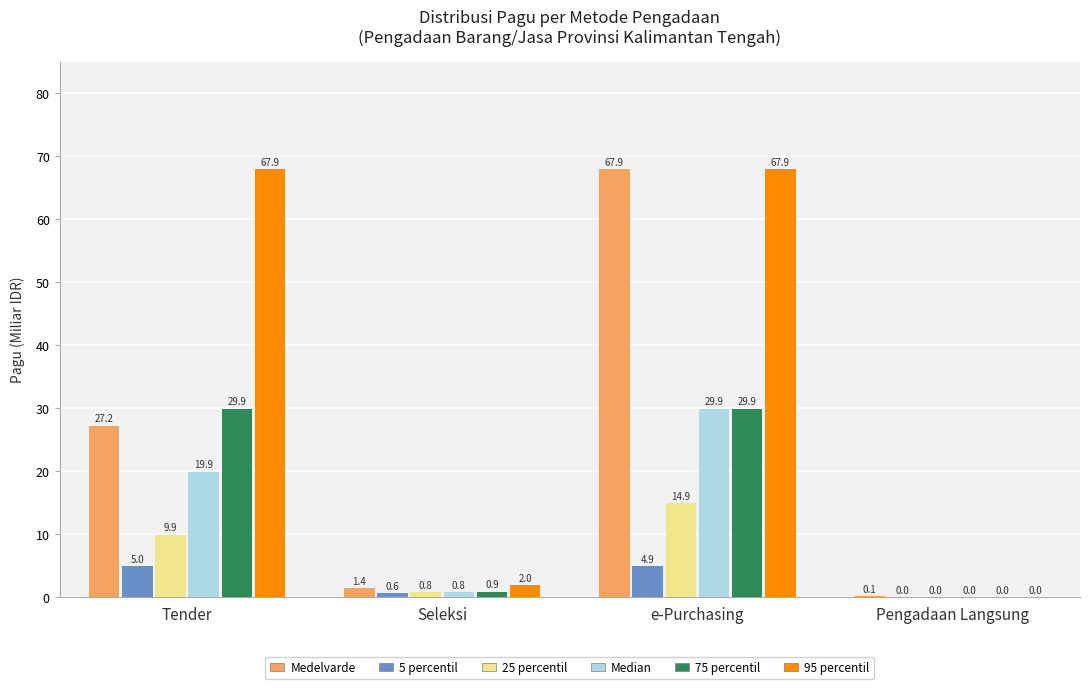

Is it true that 25 percentil equals 0.0 at Pengadaan Langsung?

True